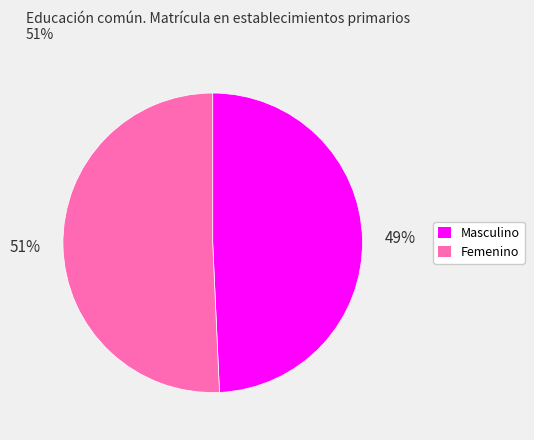

To the nearest percent, what is the average slice percentage?

50%